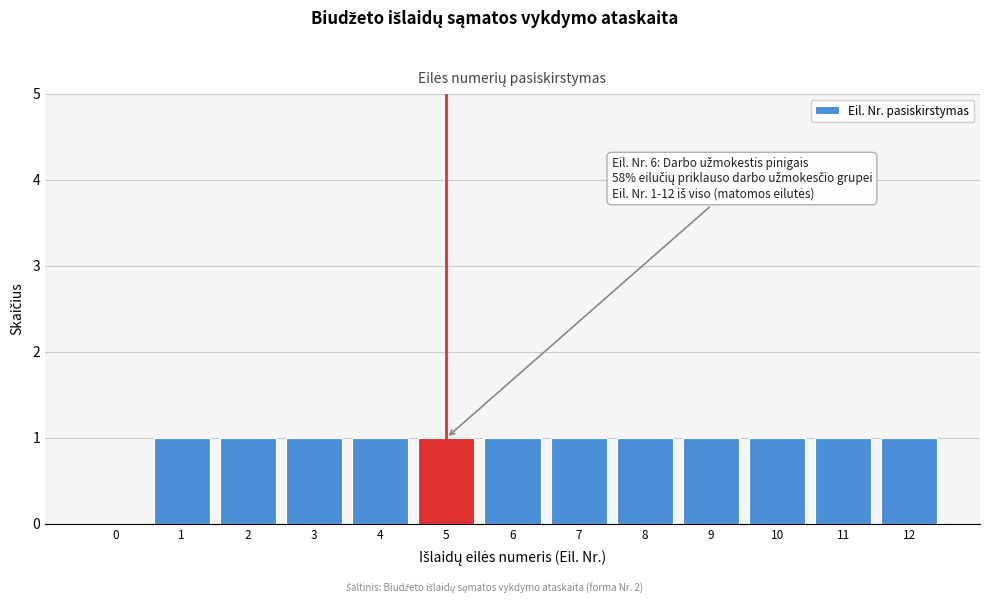

Reading left to right, extract all data points from this chart.

0=0	1=1	2=1	3=1	4=1	5=1	6=1	7=1	8=1	9=1	10=1	11=1	12=1